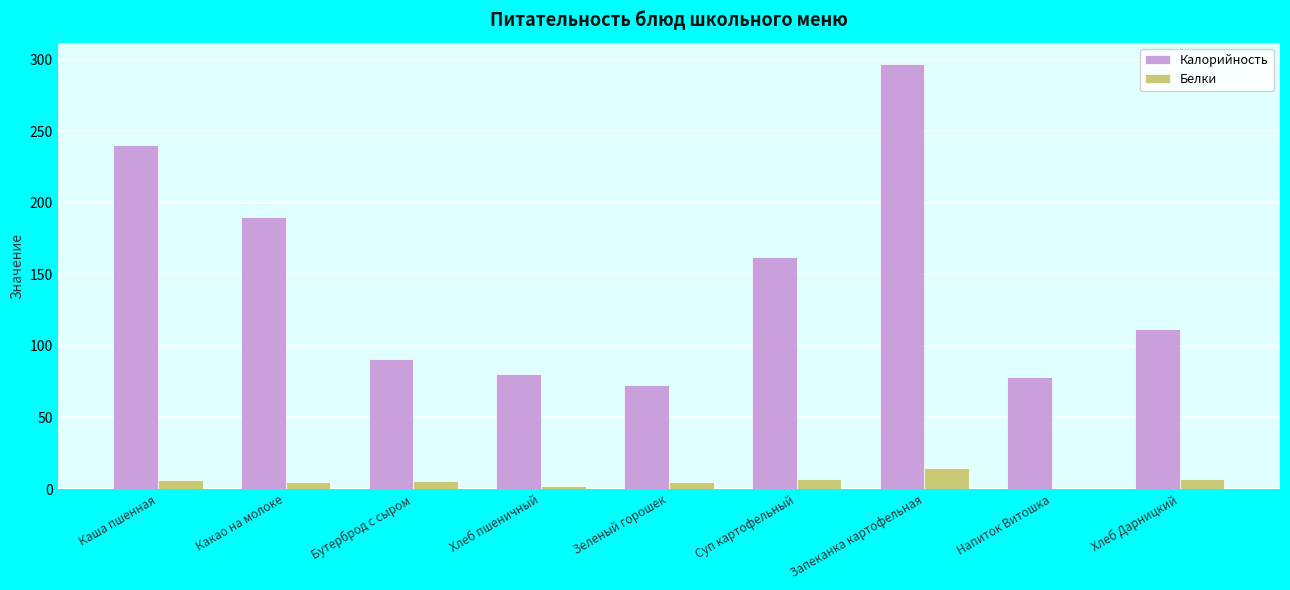

What is the approximate value of Белки at Суп картофельный?

7.2